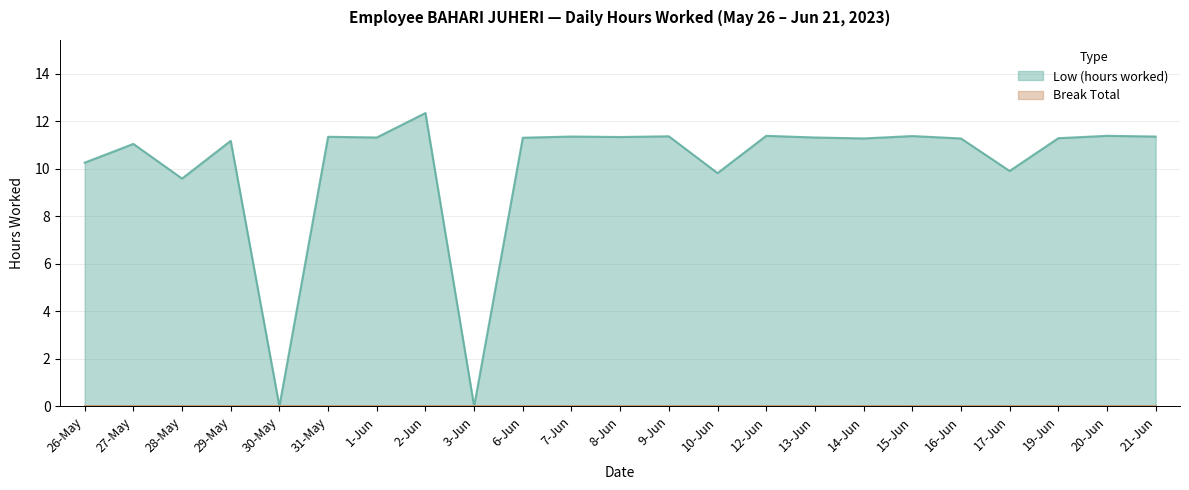

Reading left to right, what are all the values shown in this chart?

10.3	11.1	9.6	11.2	0.0	11.3	11.3	12.3	0.0	11.3	11.4	11.3	11.4	9.8	11.4	11.3	11.3	11.4	11.3	9.9	11.3	11.4	11.4